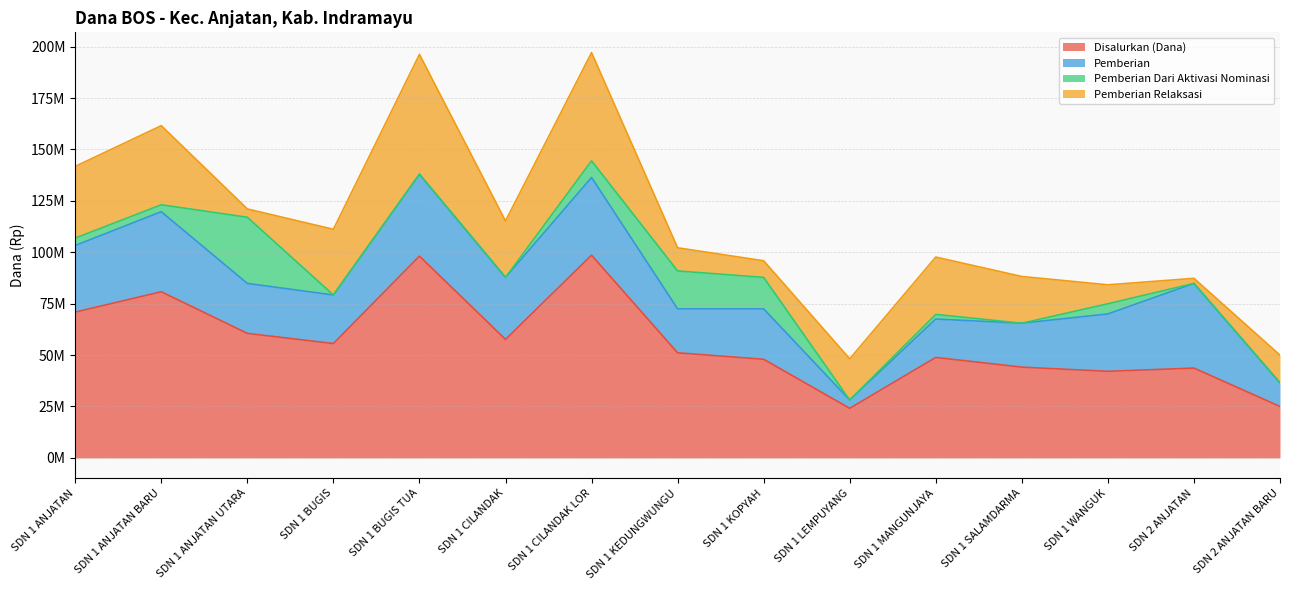

Does the chart display data point markers on the line(s)?

No